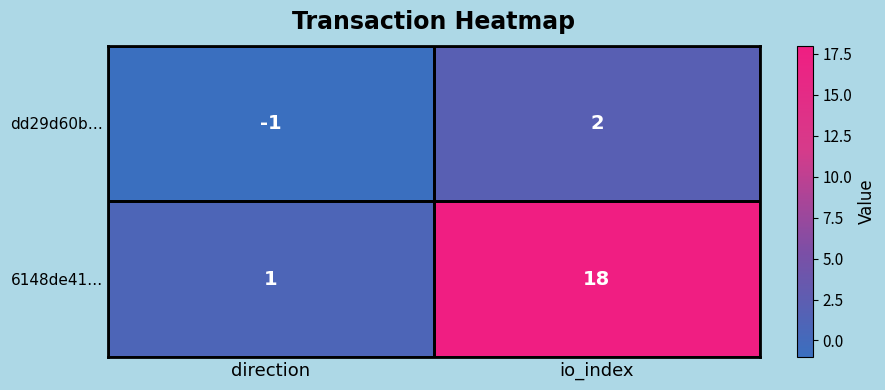

At which category does the chart reach its peak across all series?

io_index